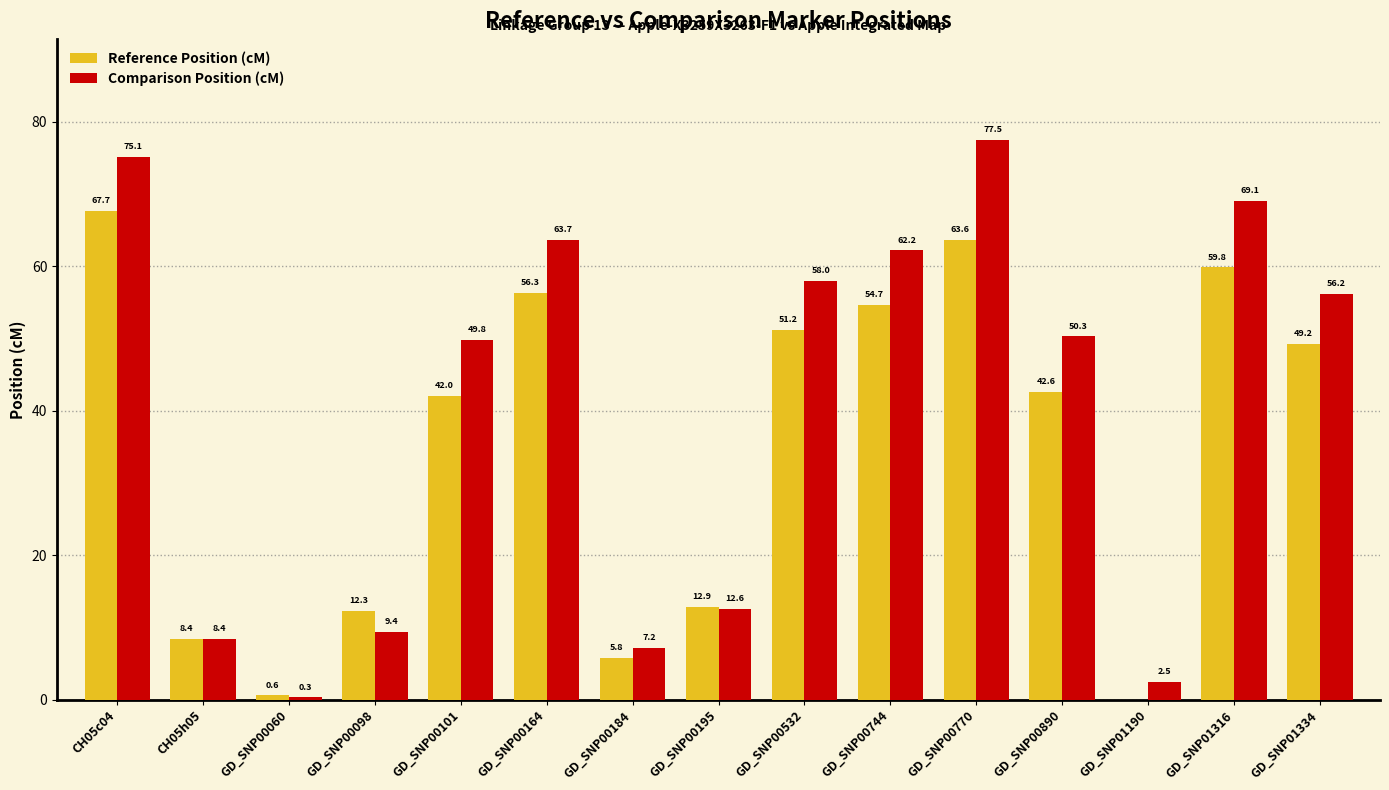

What is the total value across all series at GD_SNP00770?

141.1